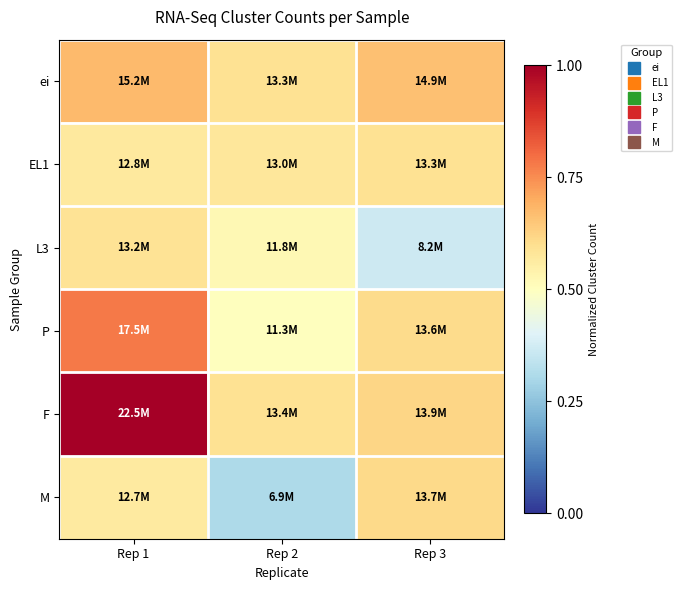

Which category has the highest value across all series?

Rep 1